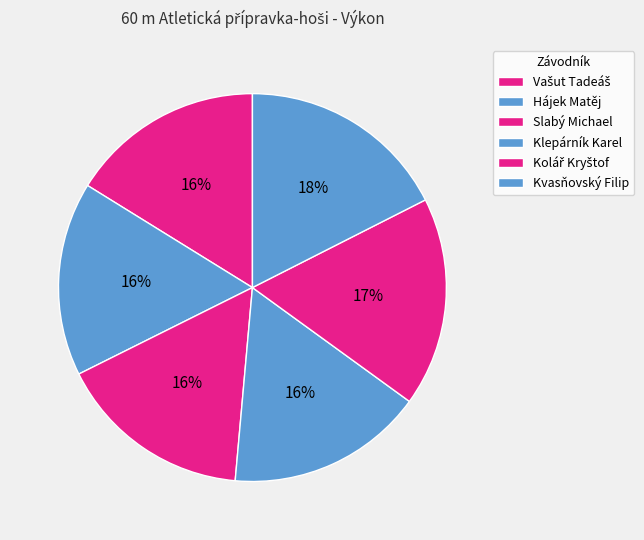

How many slices are in this pie chart?

6